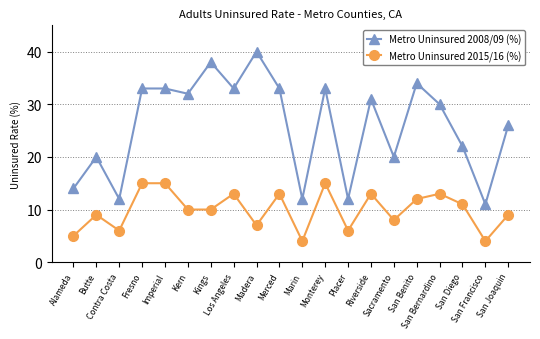

Which series has the widest spread of values?

Metro Uninsured 2008/09 (%)